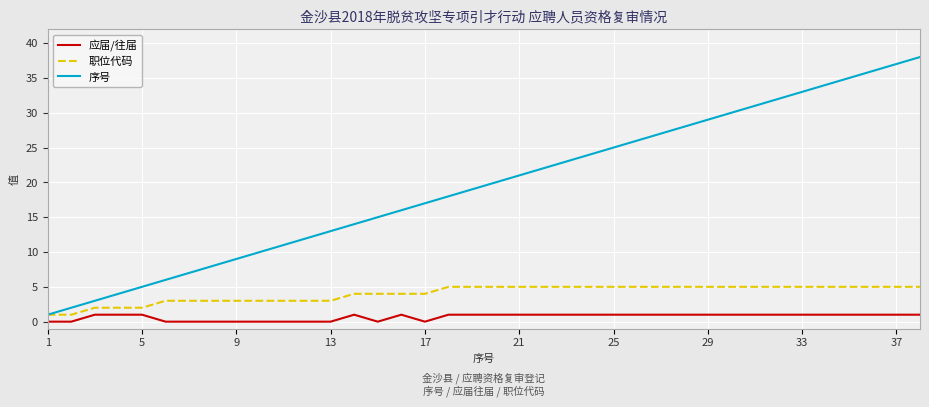

Which series has the widest spread of values?

序号